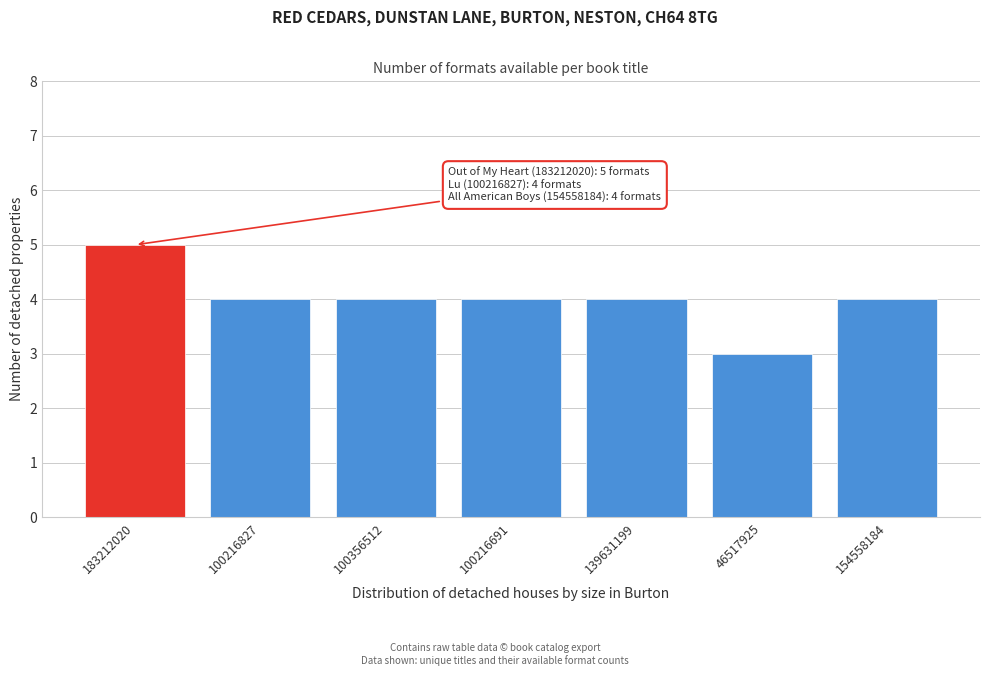

Reading right to left, list all the values displayed in this chart.

154558184=4	46517925=3	139631199=4	100216691=4	100356512=4	100216827=4	183212020=5